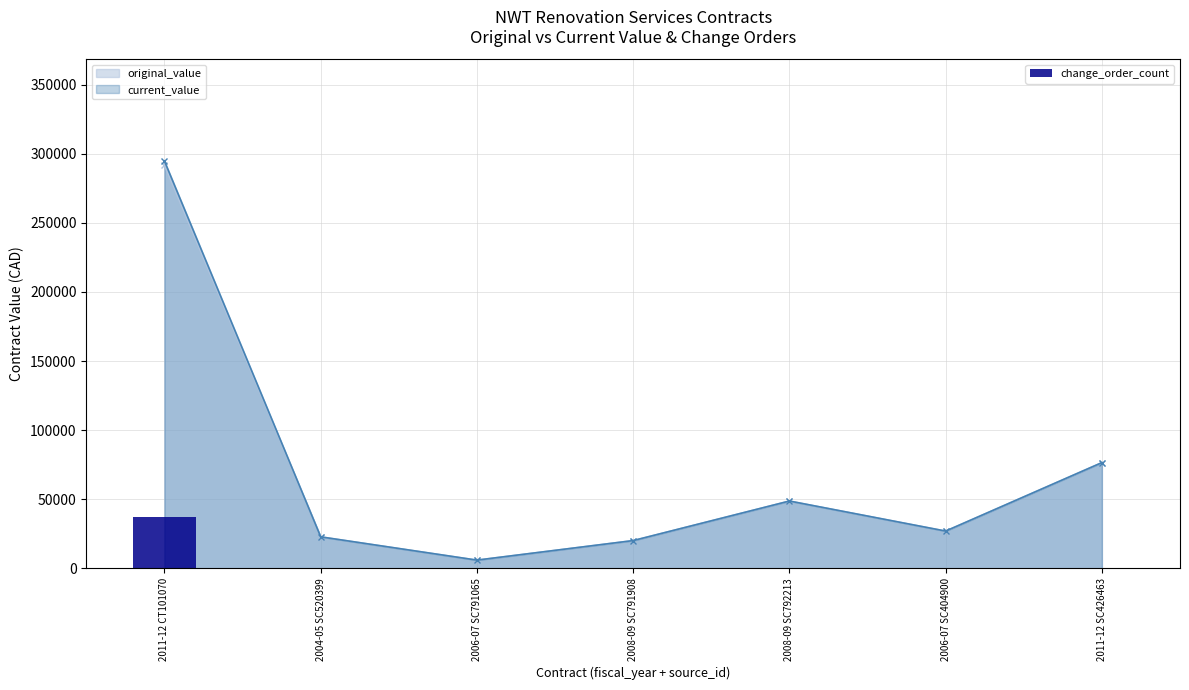

What is the sum of the values at 2011-12 SC426463 and 2011-12 CT101070?

43767.8